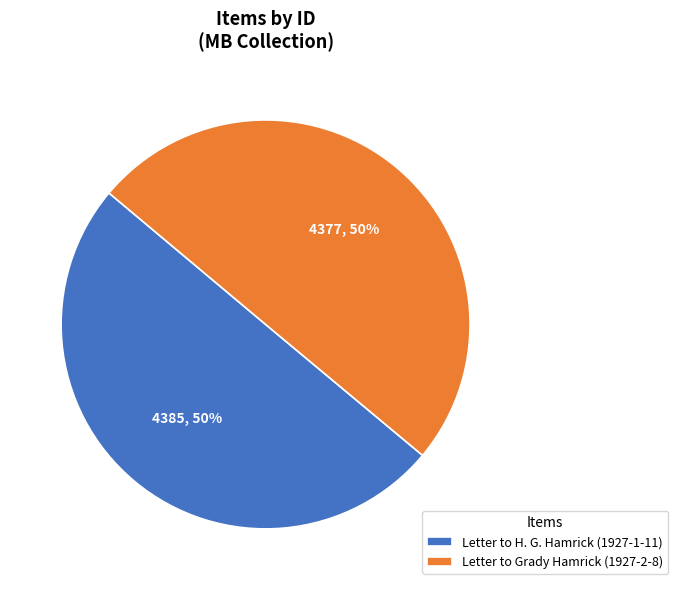

How many segments does this pie chart have?

2